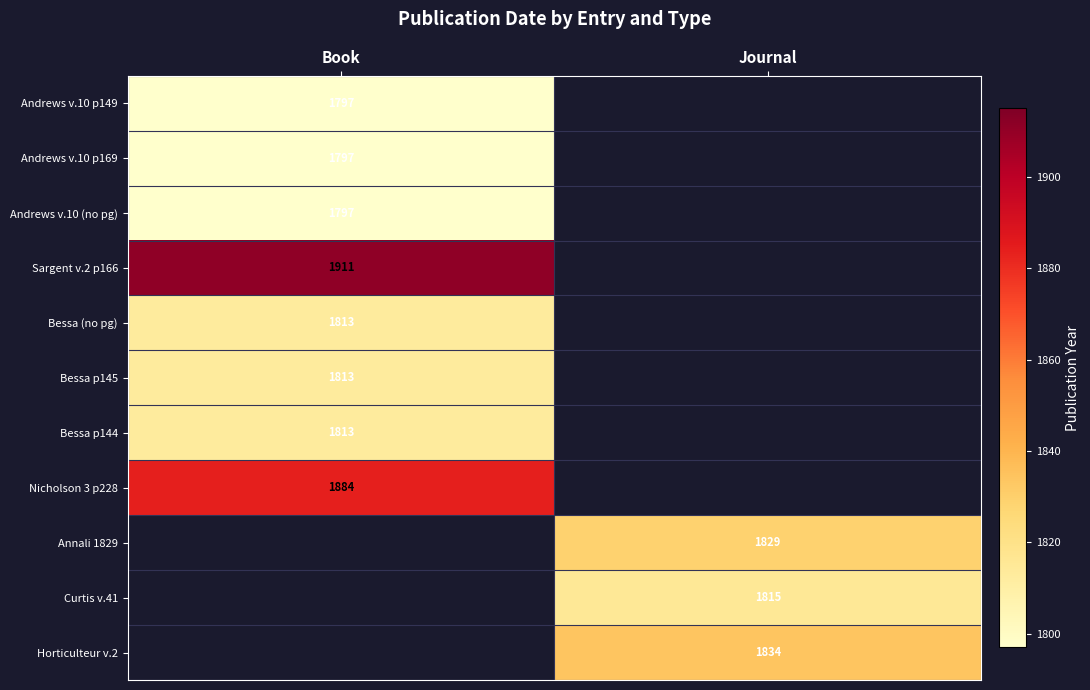

Is the value of Andrews v.10 p149 at Book greater than the value of Curtis v.41 at Journal?

No